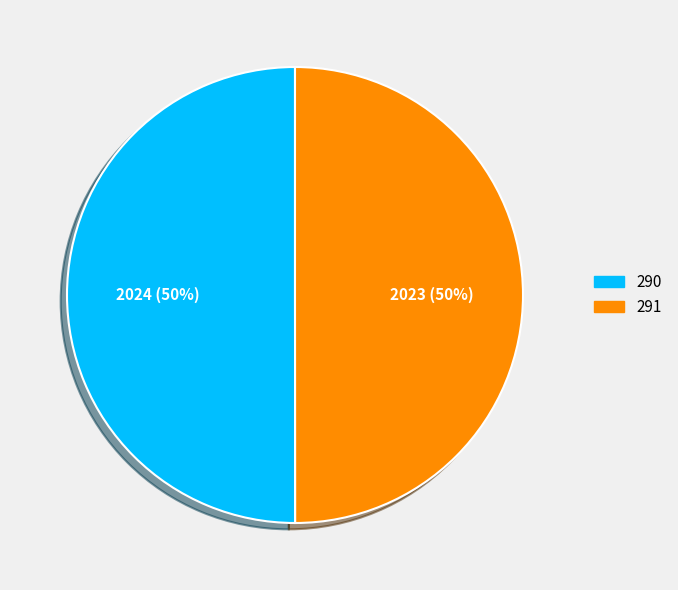

How many segments does this pie chart have?

2